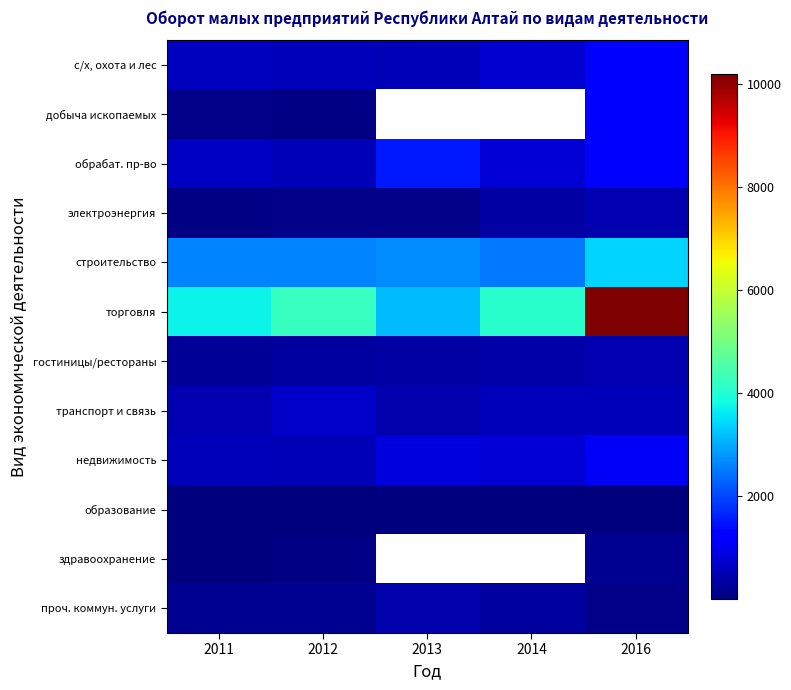

What is the spread (max minus min) of values at 2016?

10187.0